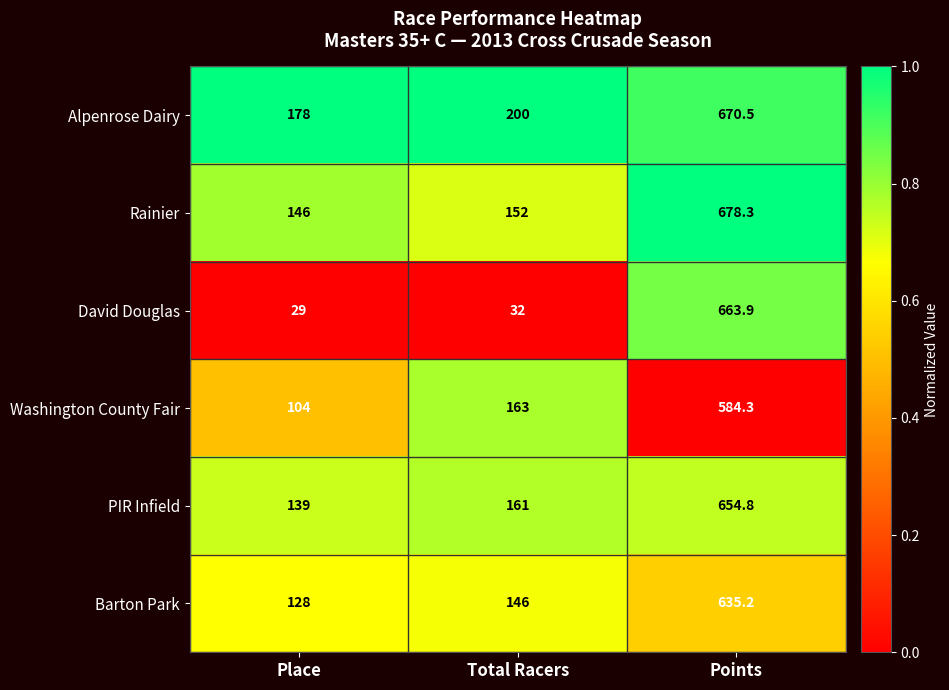

What is the smallest value displayed?

29.0